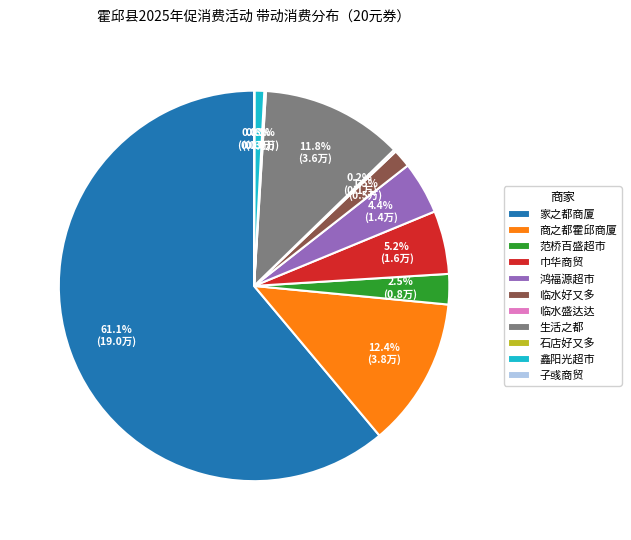

Which category has the biggest portion of the pie?

家之都商厦